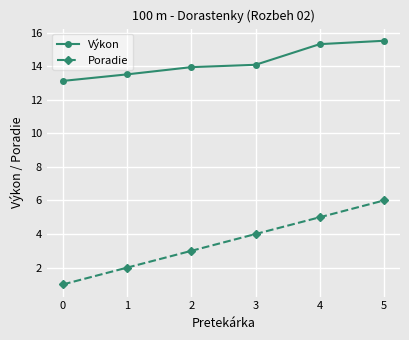

Reading right to left, transcribe all the data shown in this chart.

Výkon: 15.5	15.3	14.1	13.9	13.5	13.1
Poradie: 6.0	5.0	4.0	3.0	2.0	1.0